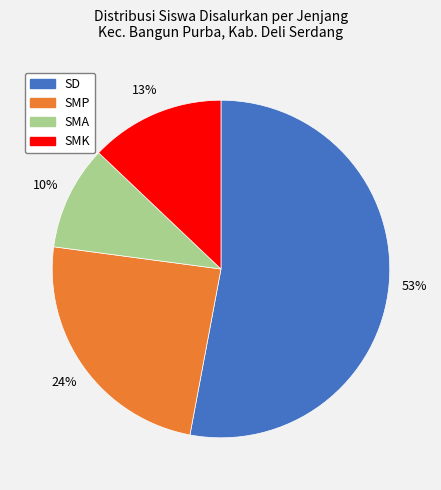

To the nearest percent, what is the average slice percentage?

25%